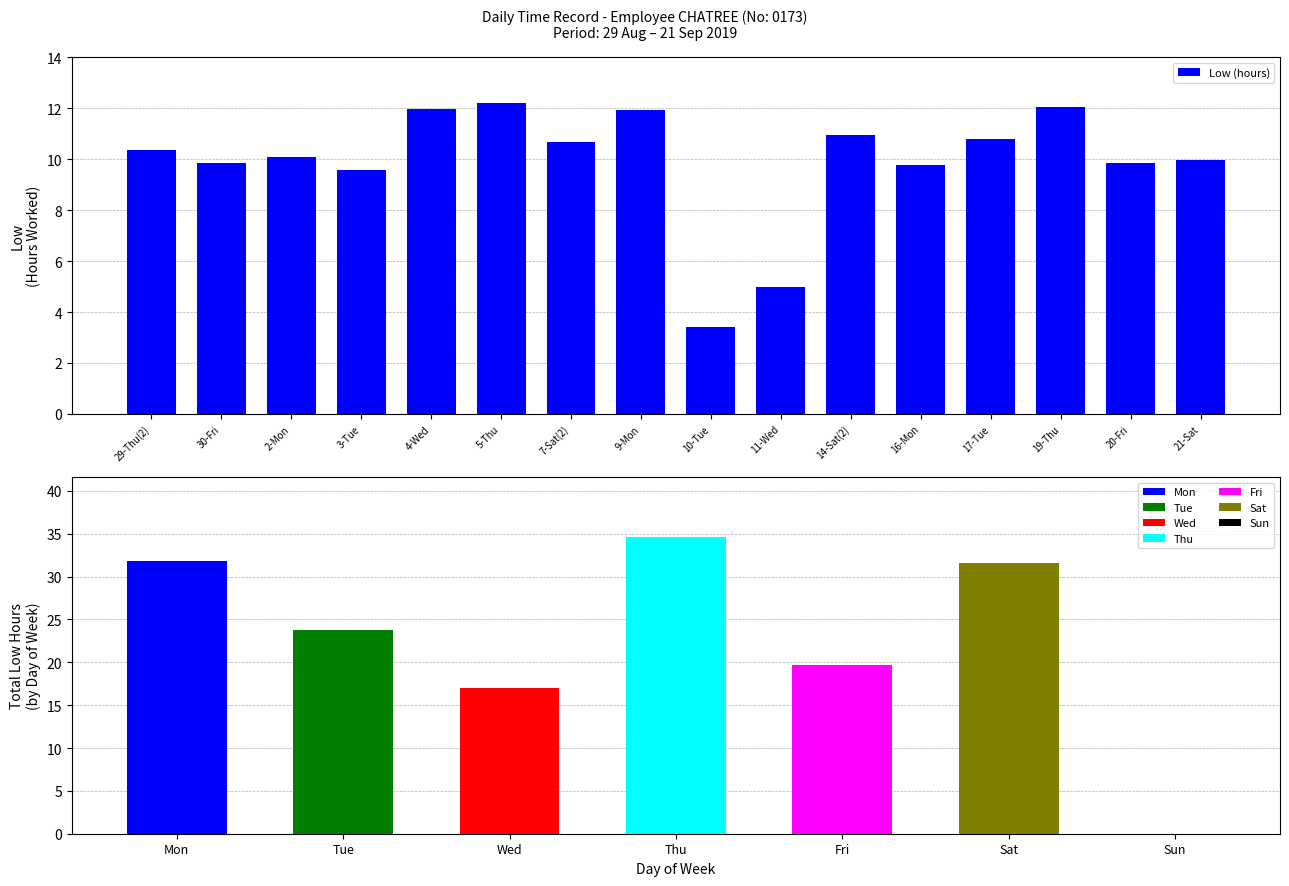

At which label is the value closest to 7?

11-Wed